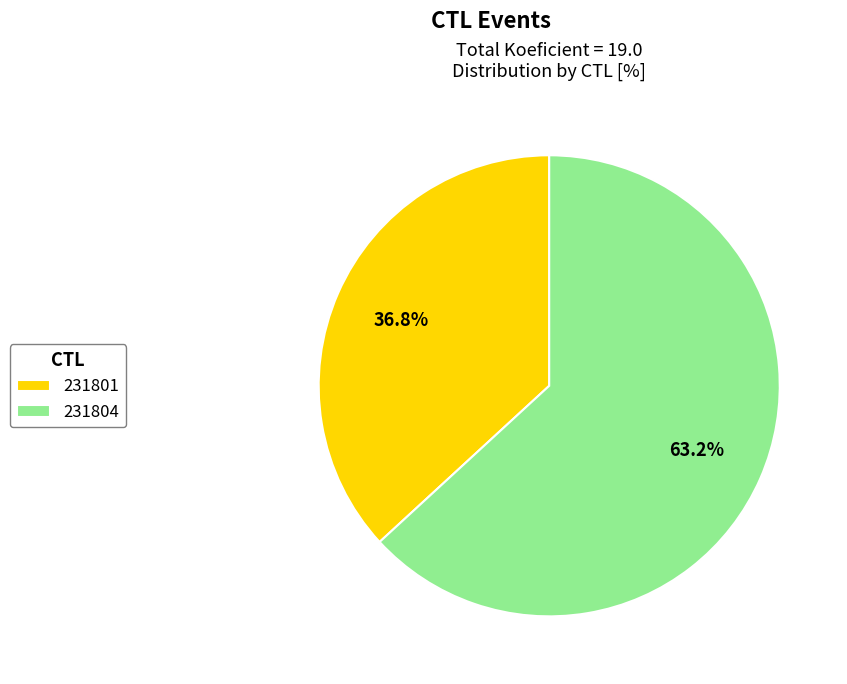

To the nearest percent, what is the average slice percentage?

50%